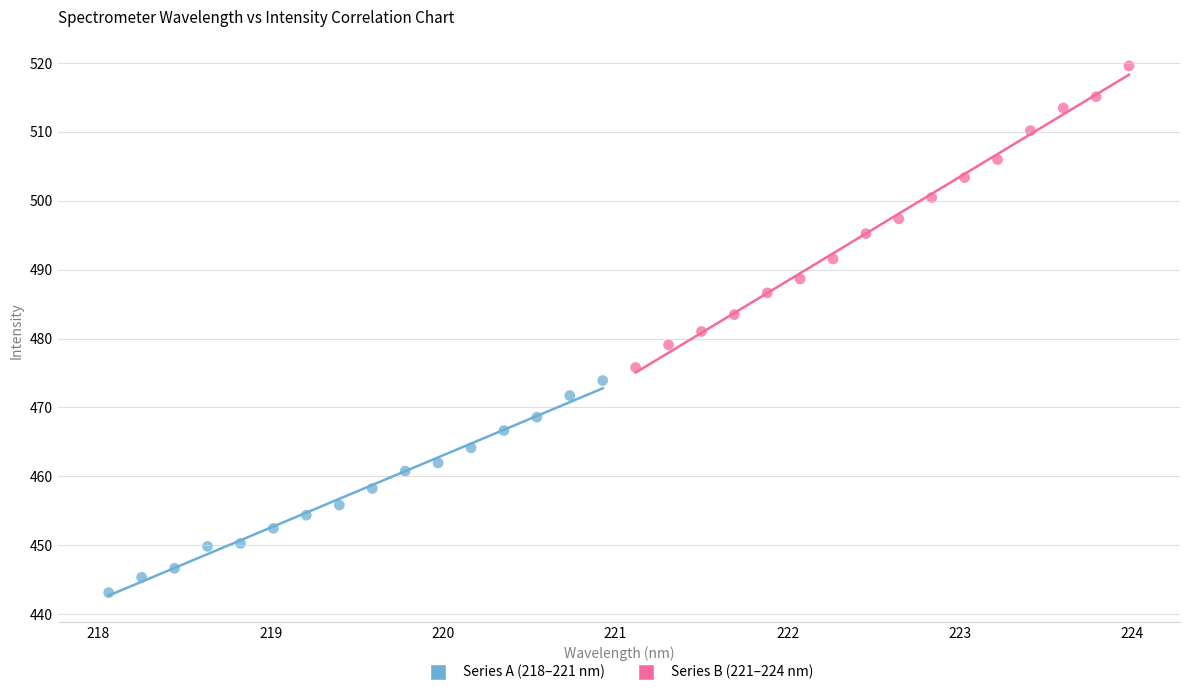

Which series contains the highest Y value?

Series B (221–224 nm)